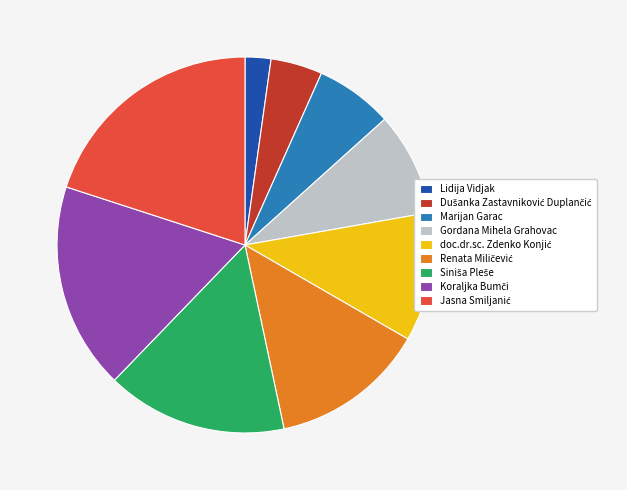

How many segments does this pie chart have?

9